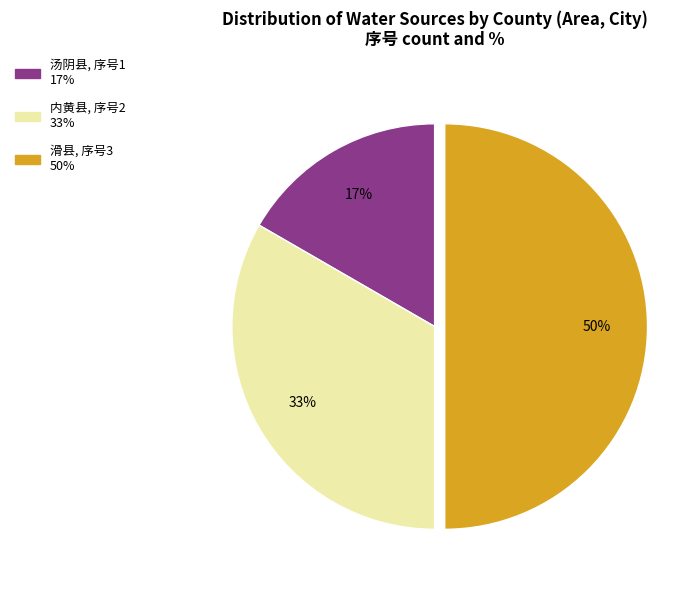

To the nearest percent, what is the average slice percentage?

33%